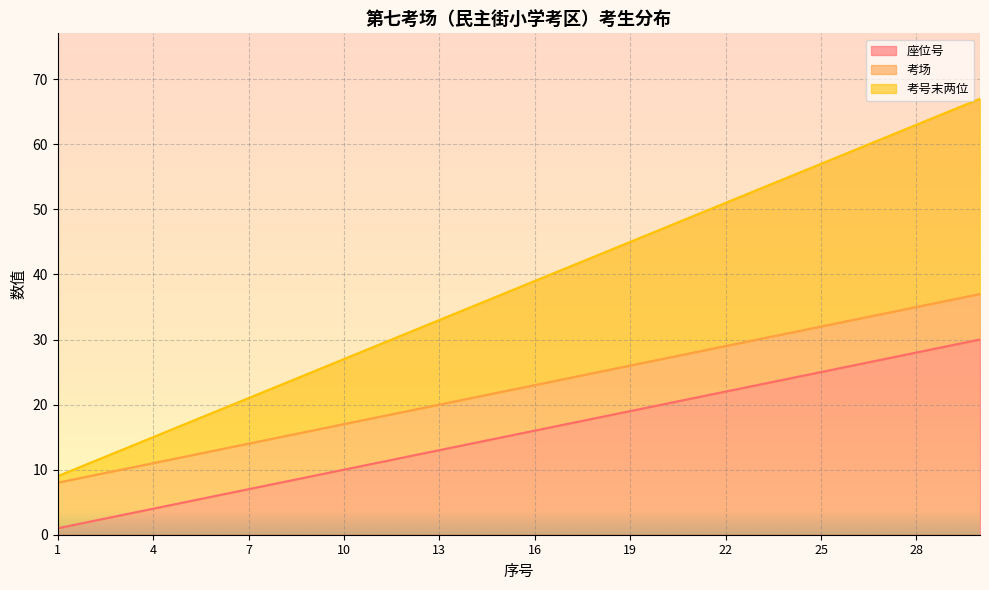

How many lines are shown in the chart?

3